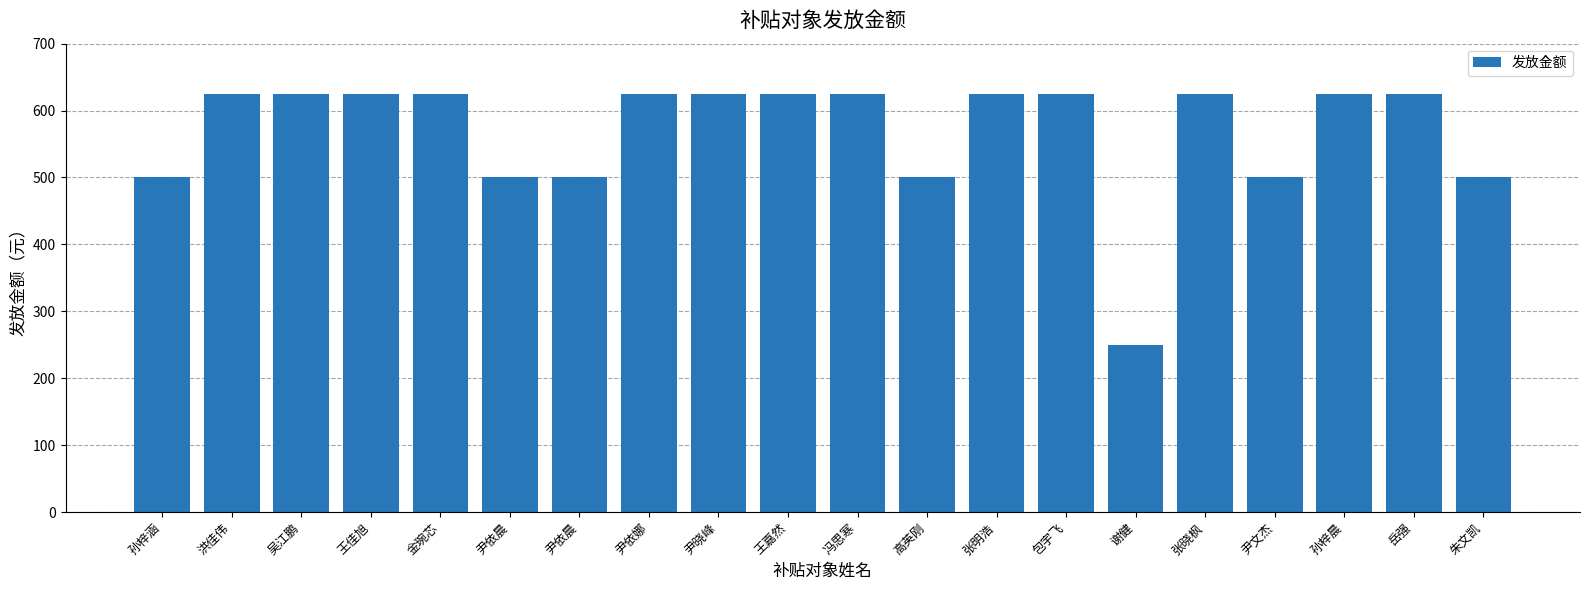

The value at 谢健 is 97. True or false?

False